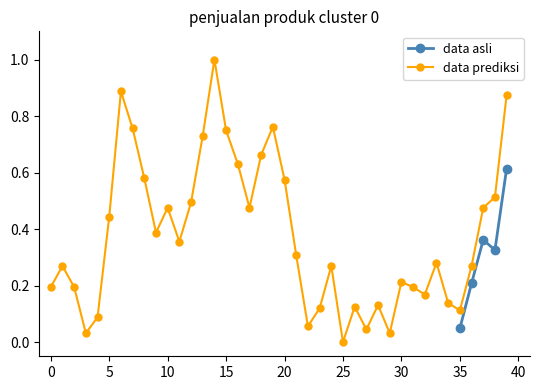

The value of data prediksi at 25 is 0.0. True or false?

True